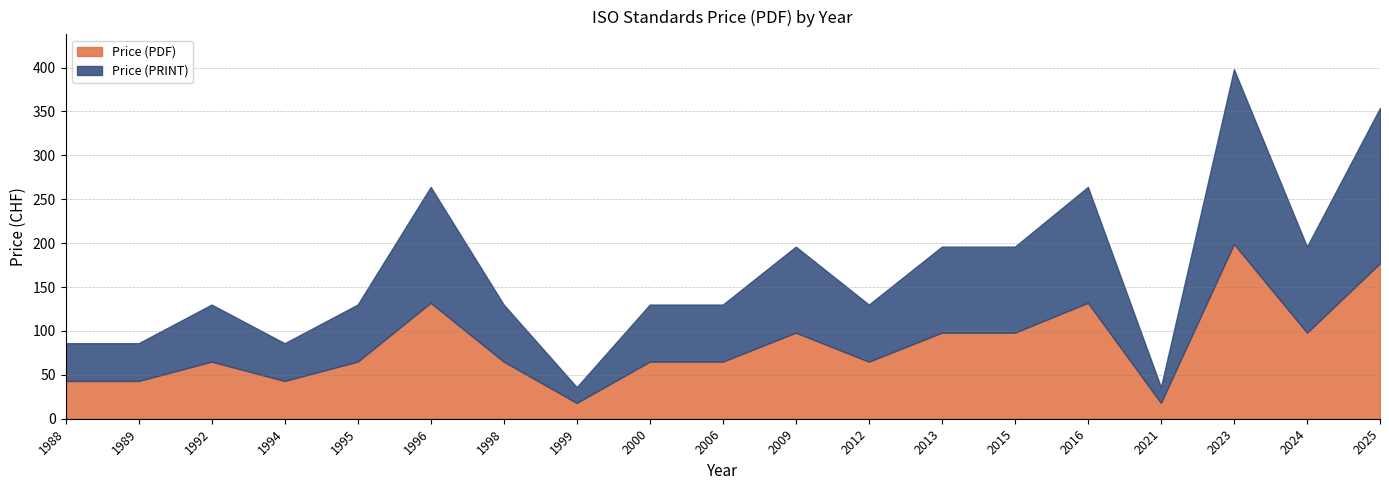

Where is the first local maximum for Price (PDF)?

1992